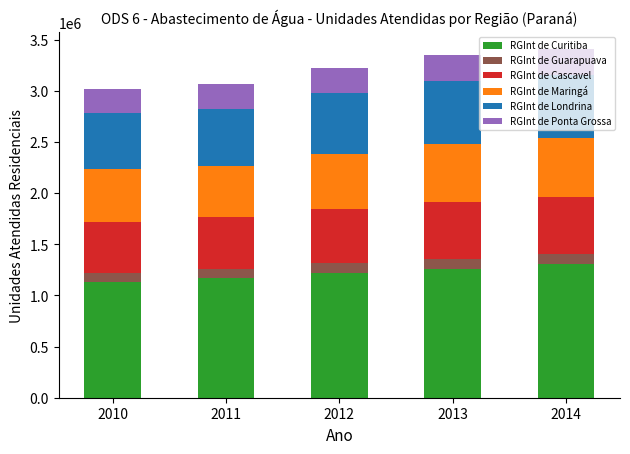

What is the lowest value of the RGInt de Curitiba series?

1134096